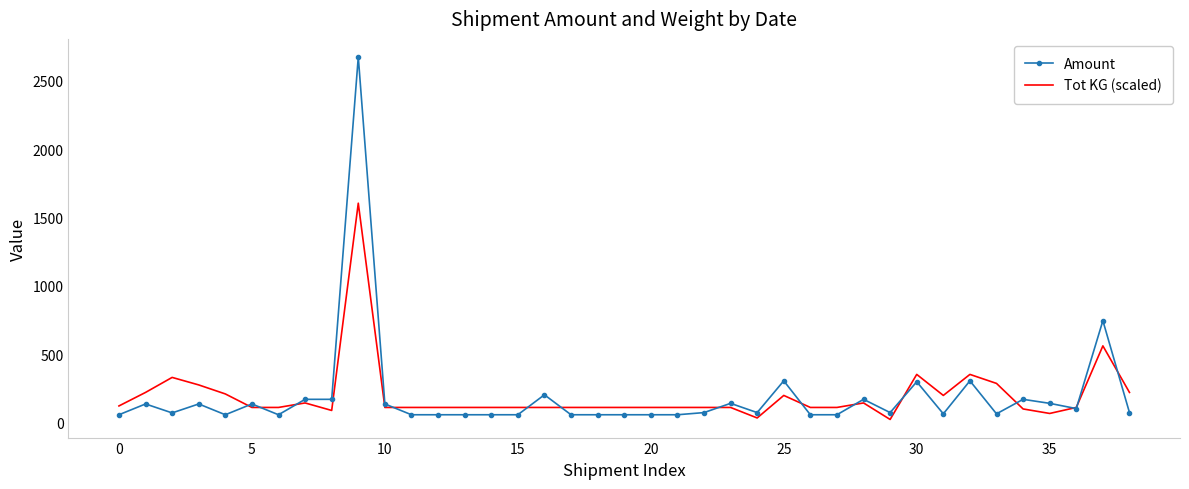

What is the maximum value for Tot KG (scaled)?

1604.6